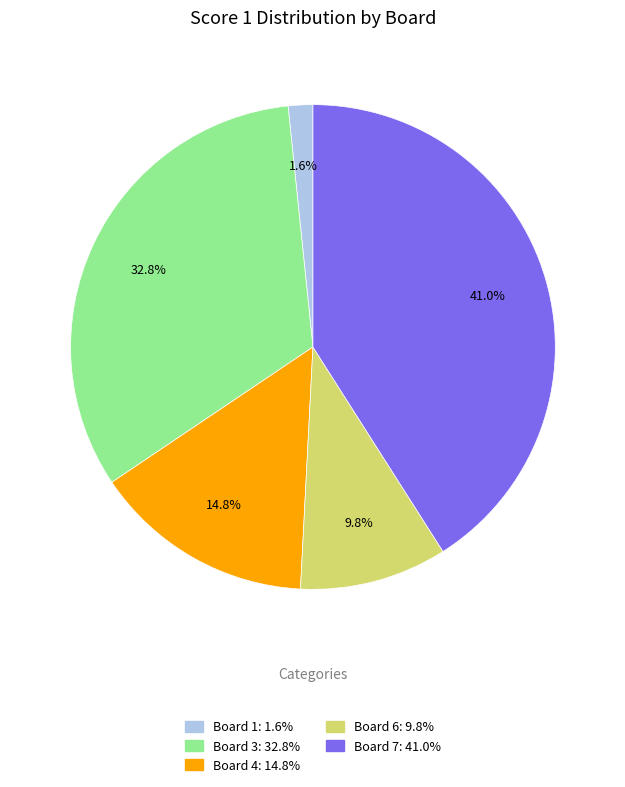

Is there a majority slice in this chart?

No